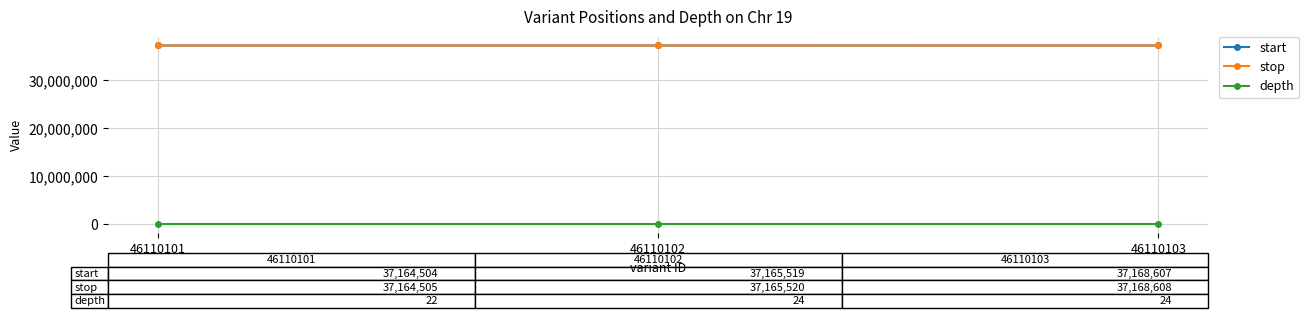

At how many categories does at least one series exceed 20544525?

3